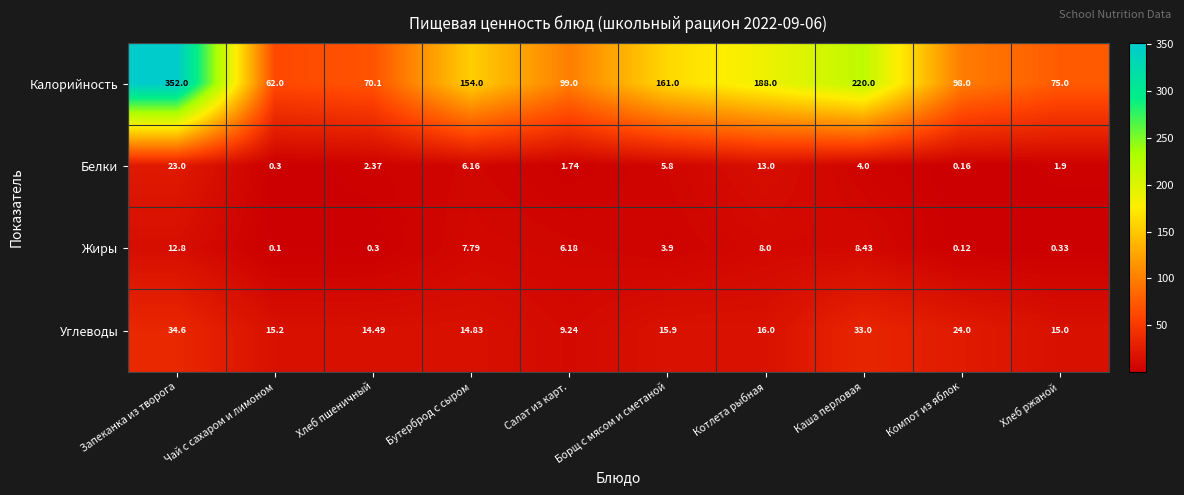

Rank the series at Каша перловая from highest to lowest value.

Калорийность, Углеводы, Жиры, Белки